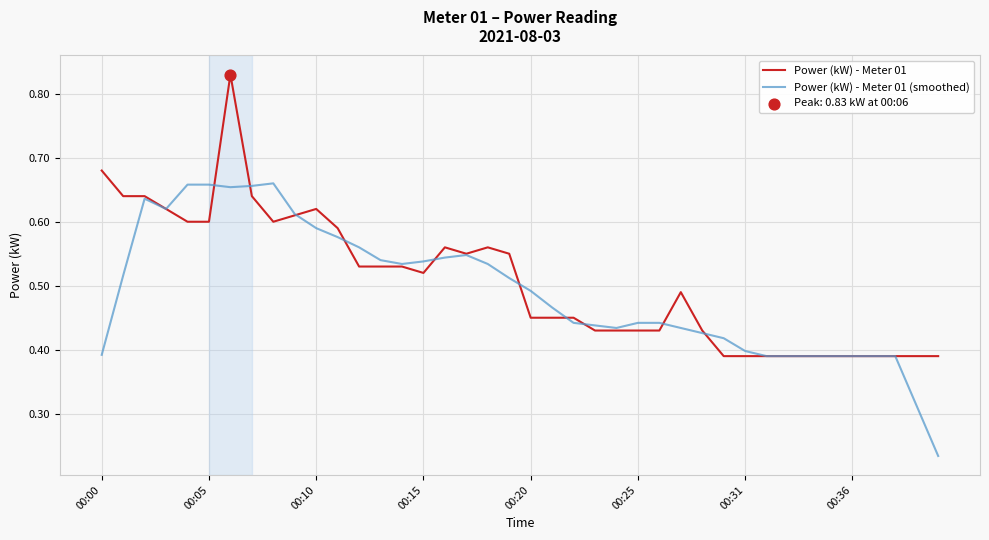

Which series has the largest total across all categories?

Power (kW) - Meter 01